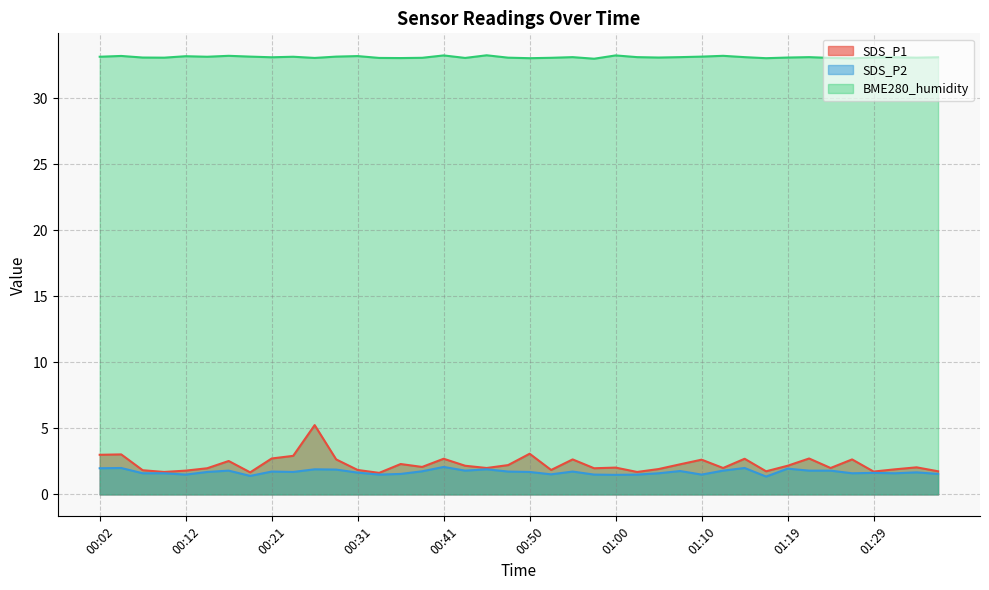

Is the value of SDS_P2 at 00:48 greater than the value of BME280_humidity at 00:50?

No